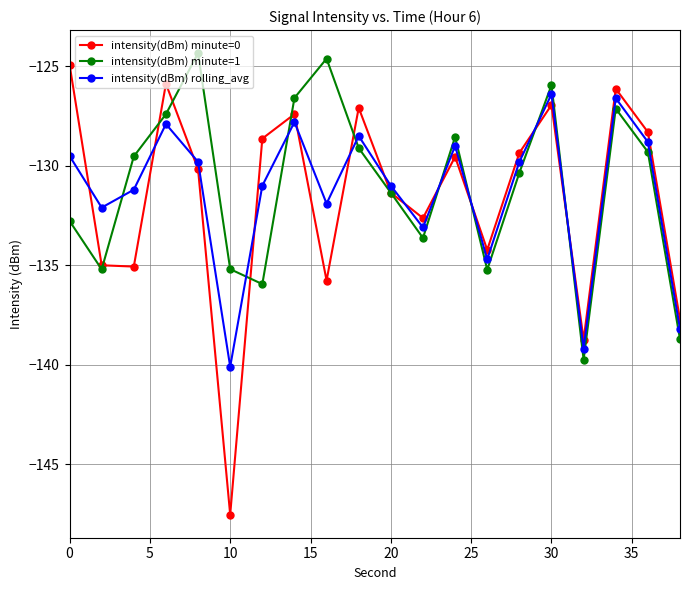

In intensity(dBm) minute=1, how many points are lower than both neighbors (excluding endpoints)?

5